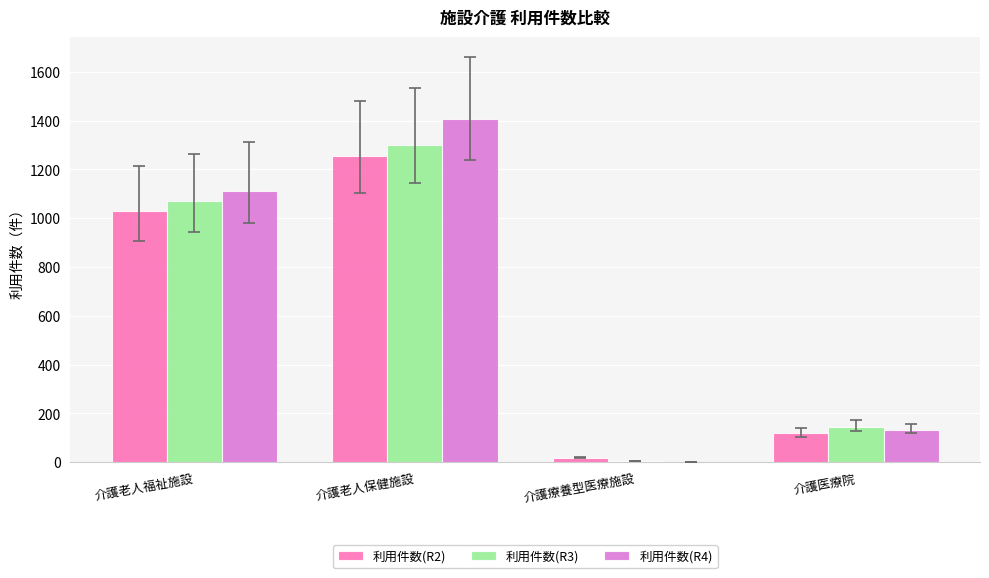

What is the greatest value displayed?

1406